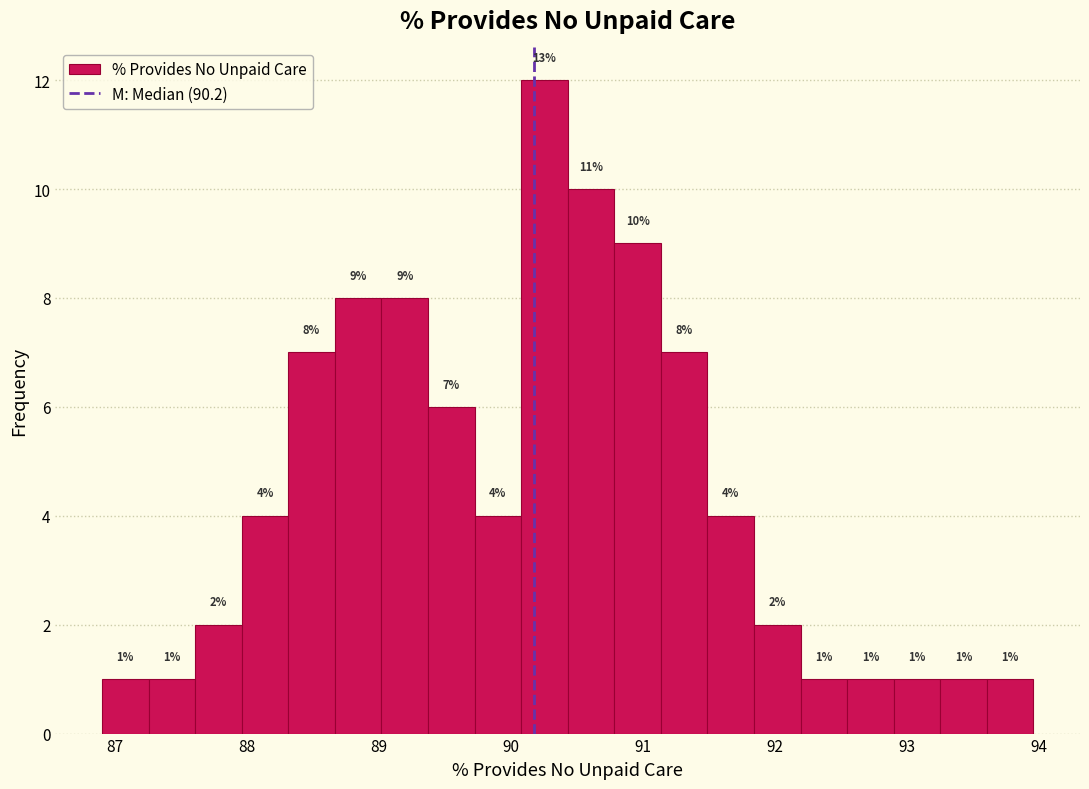

Around what value on the x-axis is the tallest bar? Give the approximate position of its centre, as read against the axis.

90.3